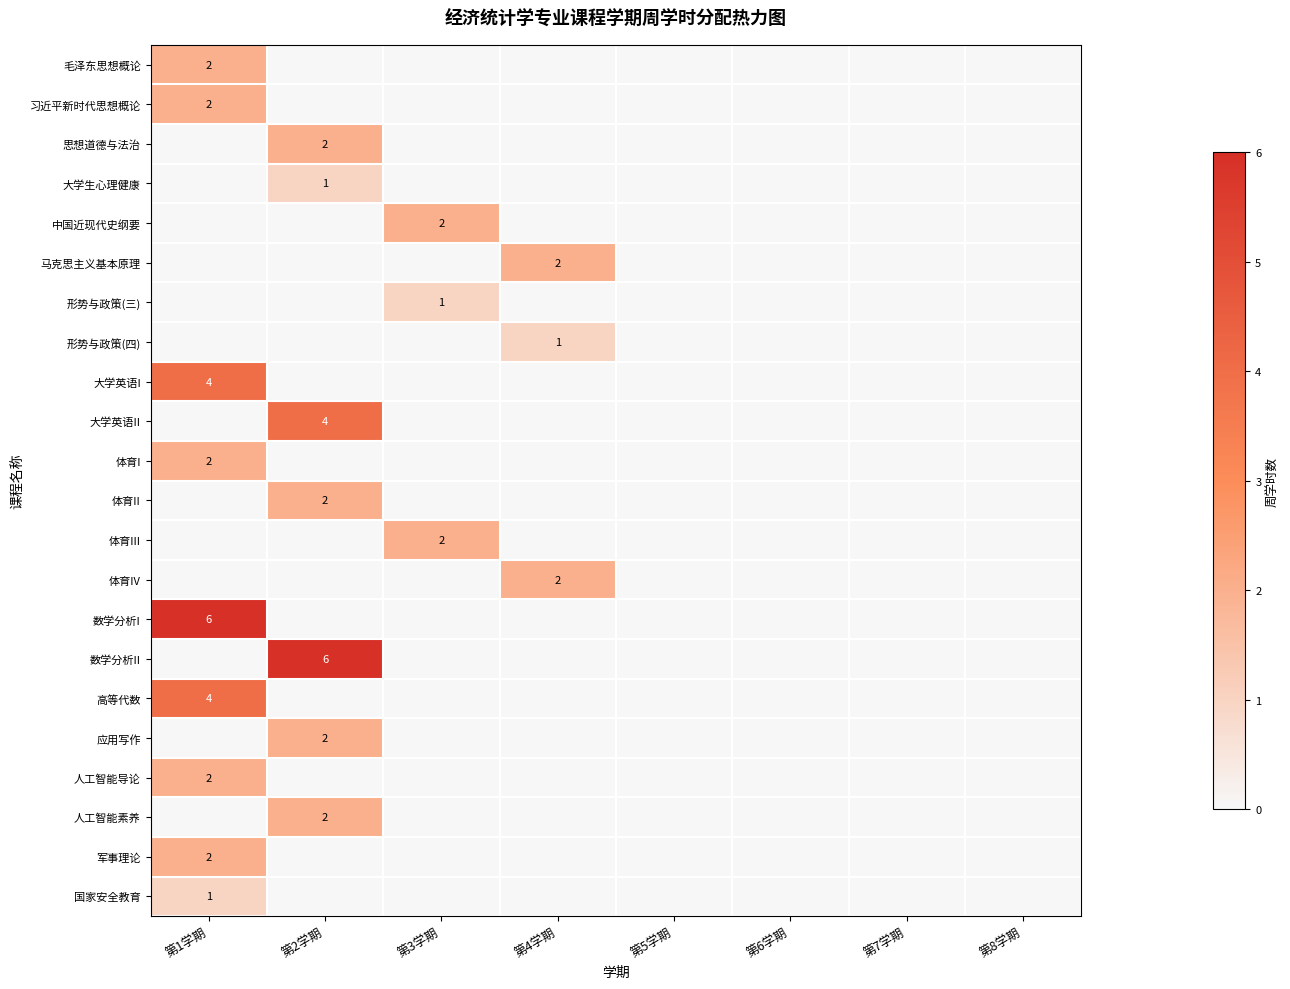

What is the difference between the 体育III values at 第2学期 and 第3学期?

2